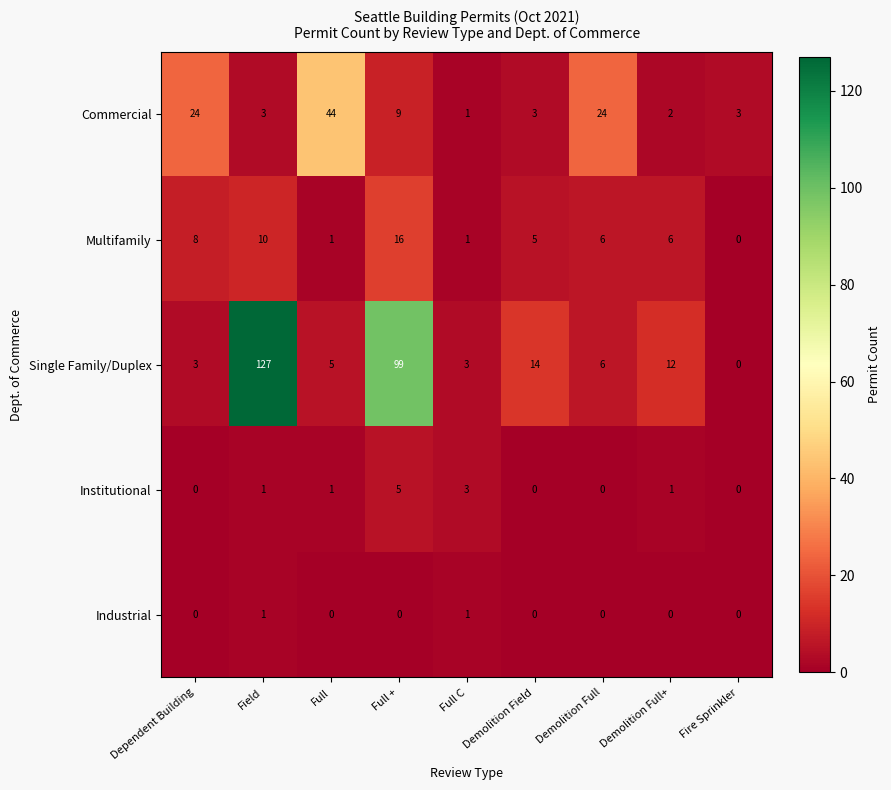

At which label does Single Family/Duplex first exceed 6?

Field